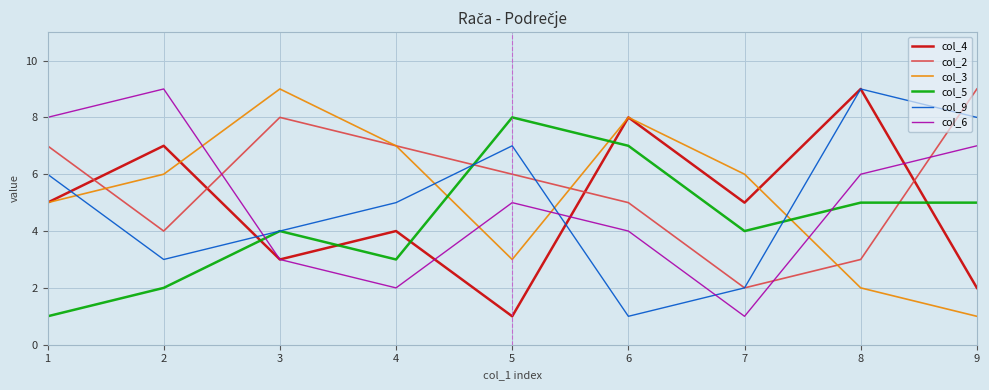

How many times do col_9 and col_3 cross each other?

4